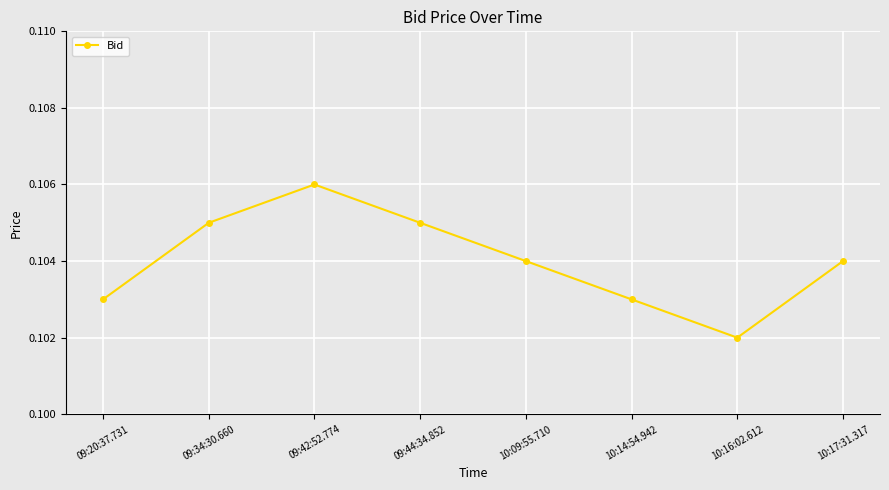

Which has a higher value, 10:16:02.612 or 09:20:37.731?

09:20:37.731